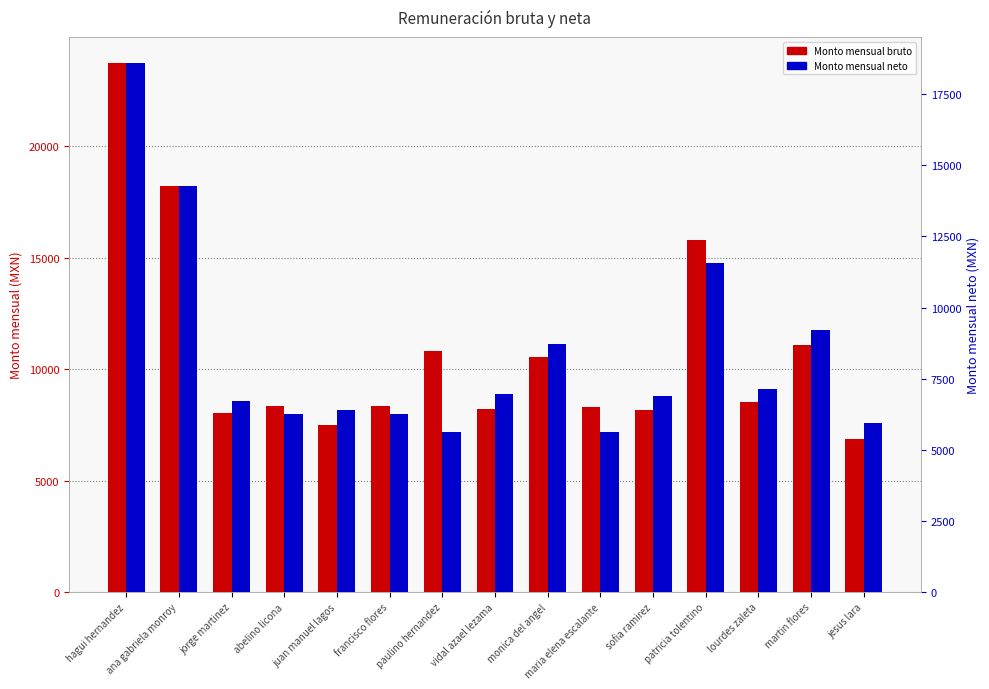

What position from the right is sofia ramirez?

5